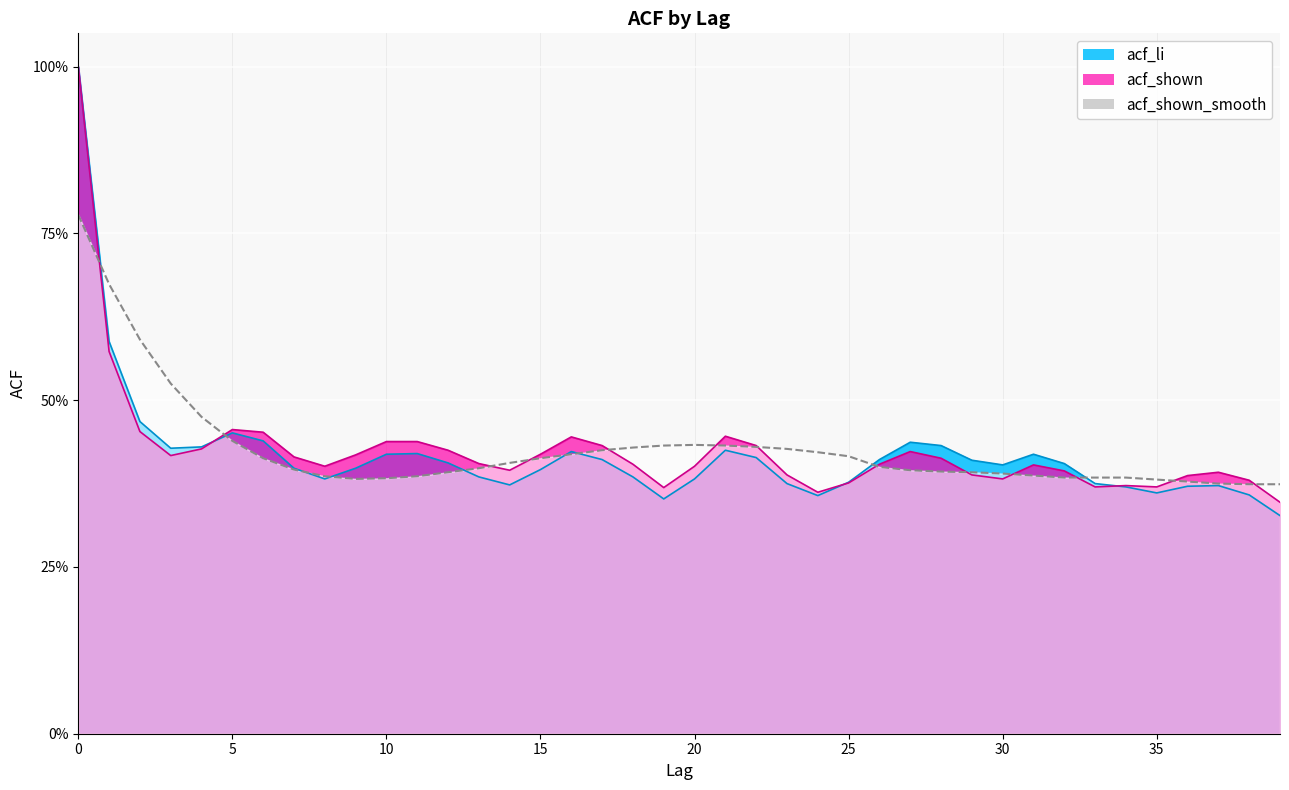

Which series has the largest range (max minus min)?

acf_li